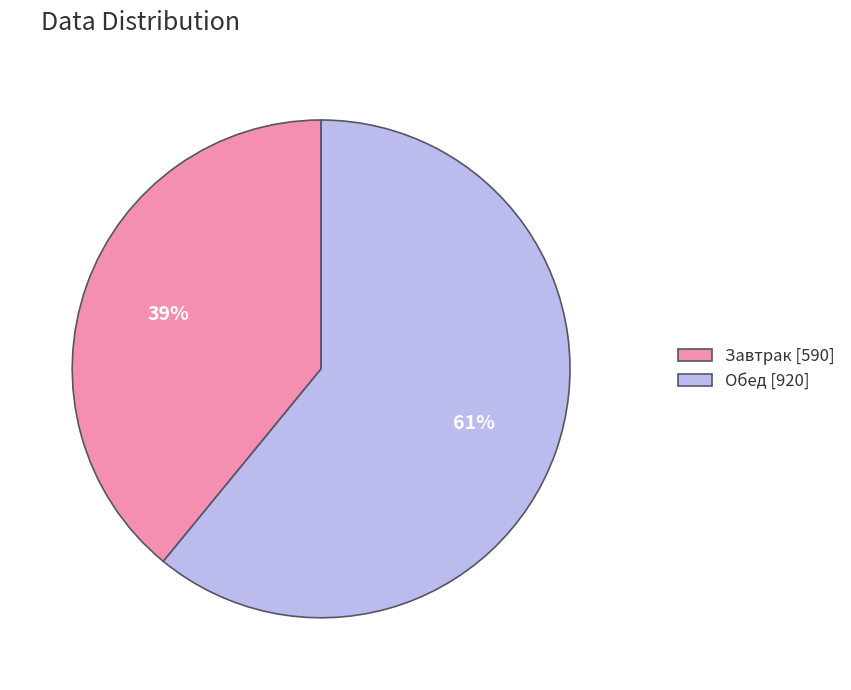

To the nearest percent, what is the combined percentage of Обед [920] and Завтрак [590]?

100%